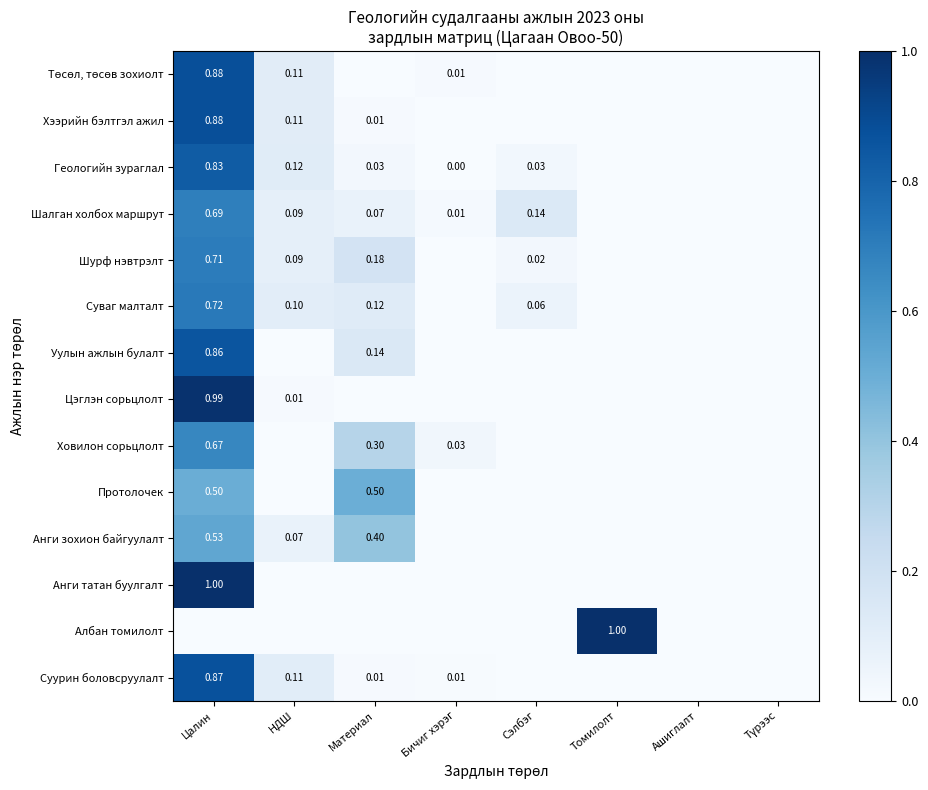

Which series has the largest total across all categories?

Төсөл, төсөв зохиолт